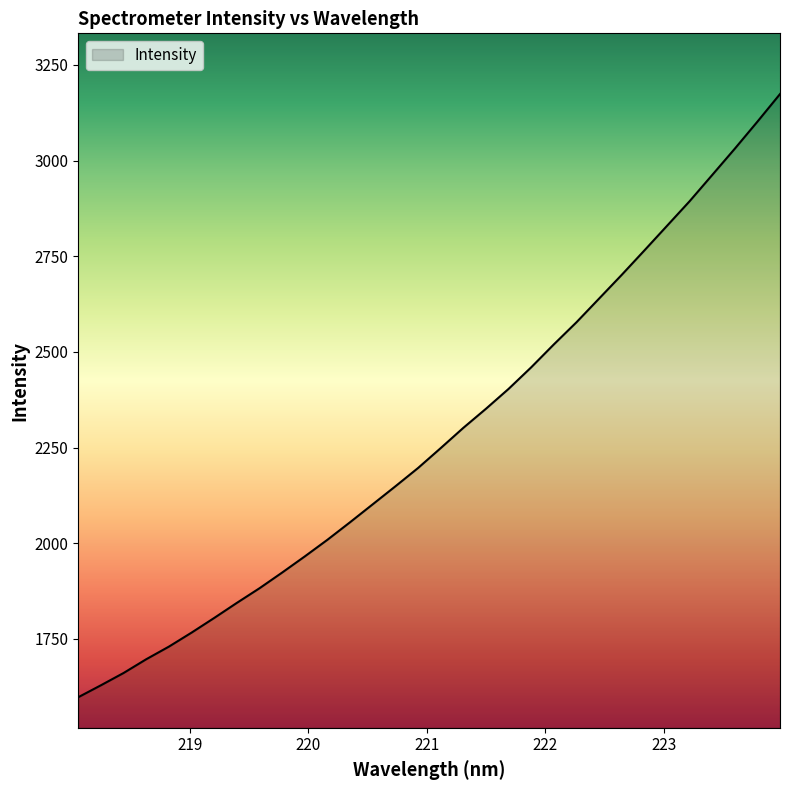

Reading left to right, list all the values displayed in this chart.

1597.4	1628.6	1660.7	1696.7	1729.6	1766.2	1804.6	1844.0	1882.2	1923.3	1965.5	2009.0	2054.8	2101.7	2148.6	2196.4	2248.4	2301.4	2351.3	2403.2	2459.7	2519.5	2577.4	2639.3	2701.3	2764.9	2829.2	2893.6	2962.2	3031.0	3101.6	3173.8